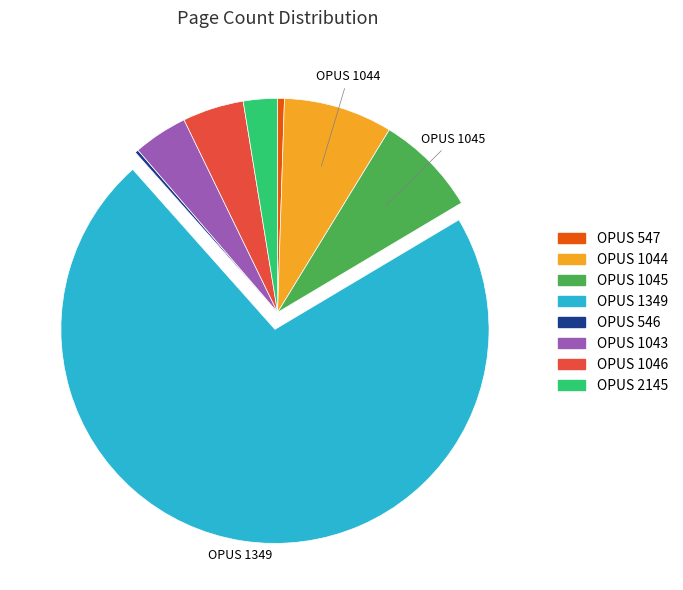

Which category accounts for the majority?

1349